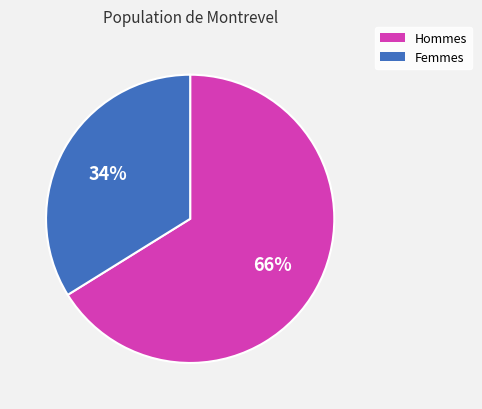

Is there any slice that represents more than half of the pie?

Yes